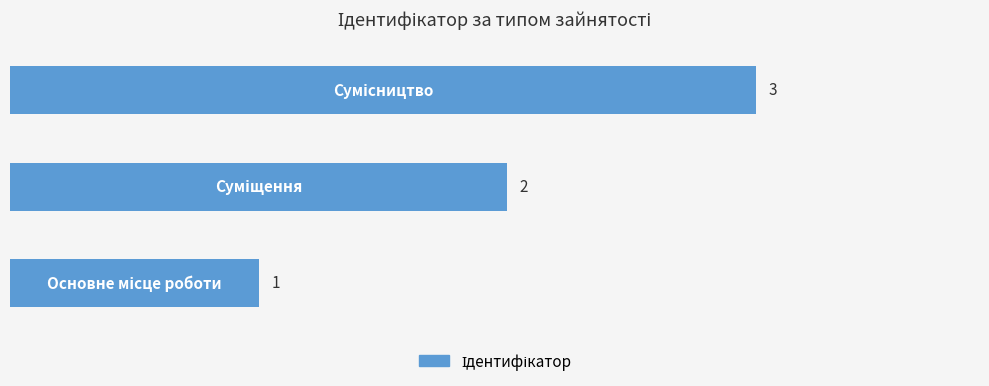

Count the values in the range 1 to 3.

3